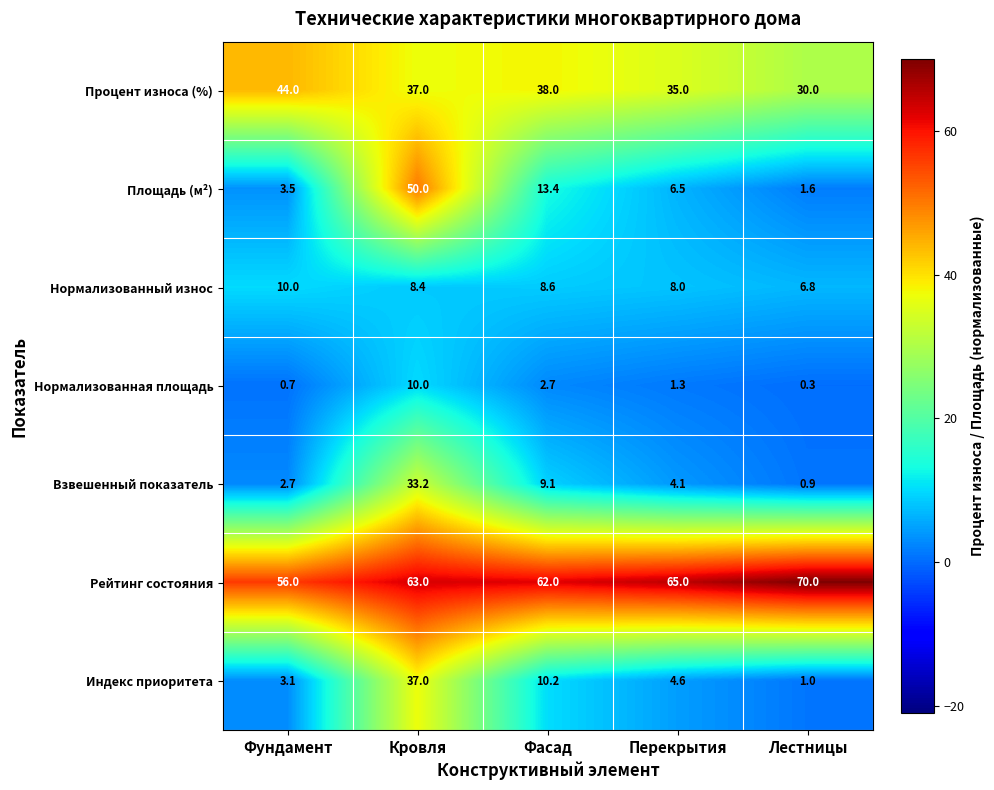

What is the difference between the maximum and minimum values in the Нормализованная площадь series?

9.7